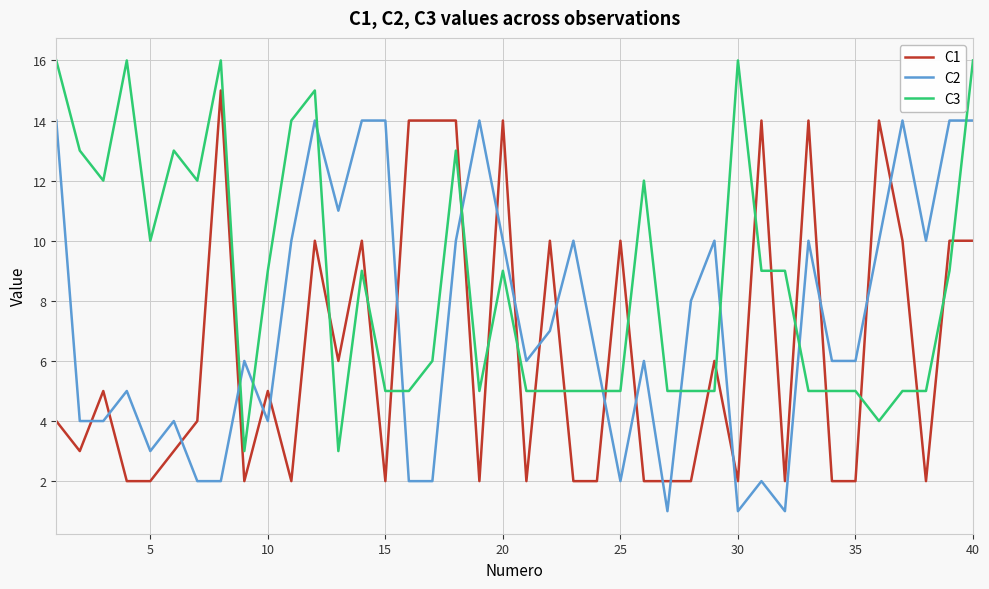

True or false: C3 and C1 intersect in this chart.

True